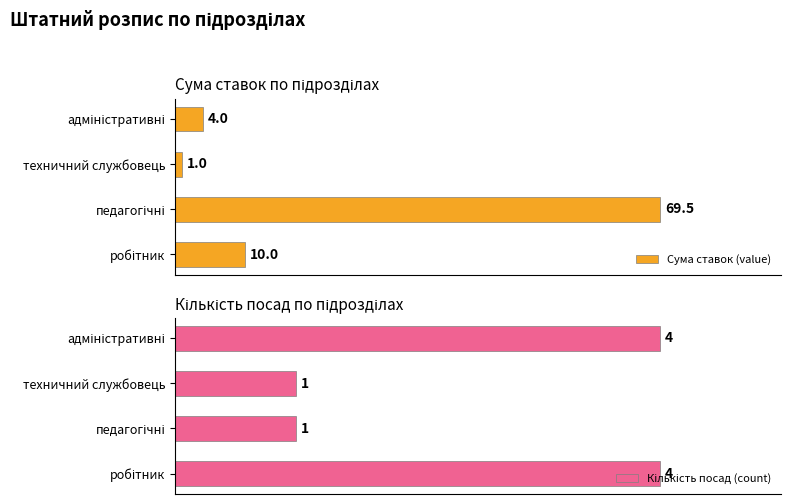

How many bars are there in total?

8